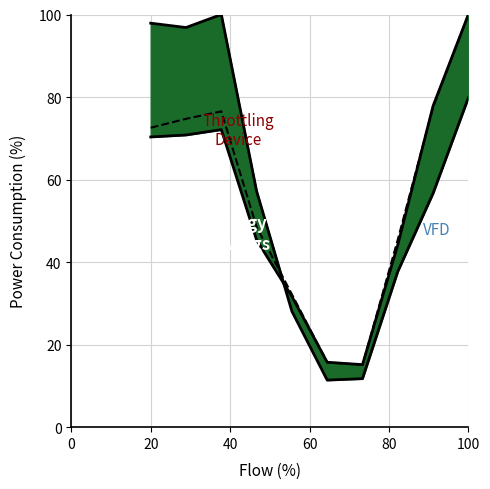

What is the average value of the Illinois (mid) series?

55.8